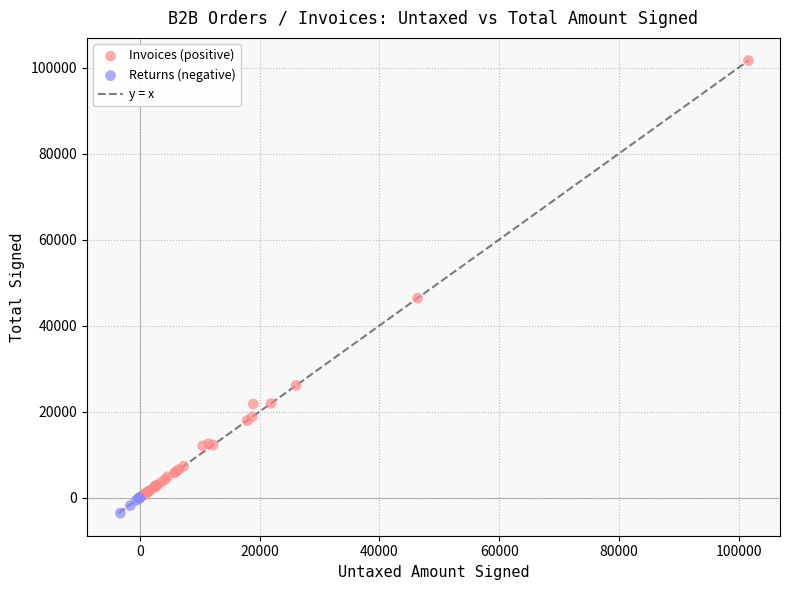

Which series has the widest spread of Y values?

Invoices (positive)